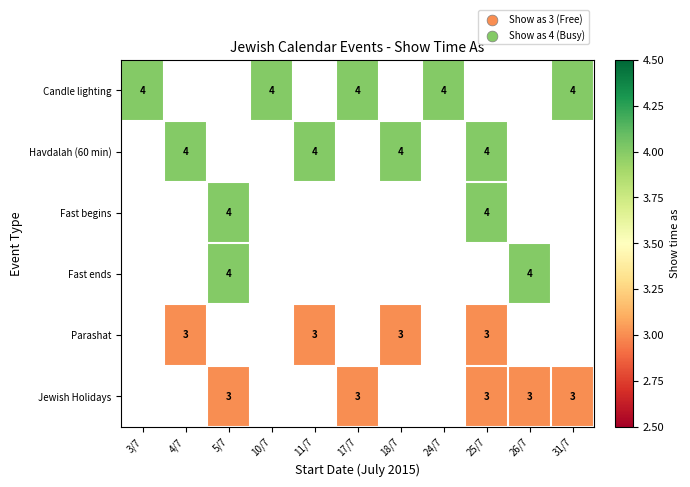

The value of Jewish Holidays at 25/7 is 3. True or false?

True